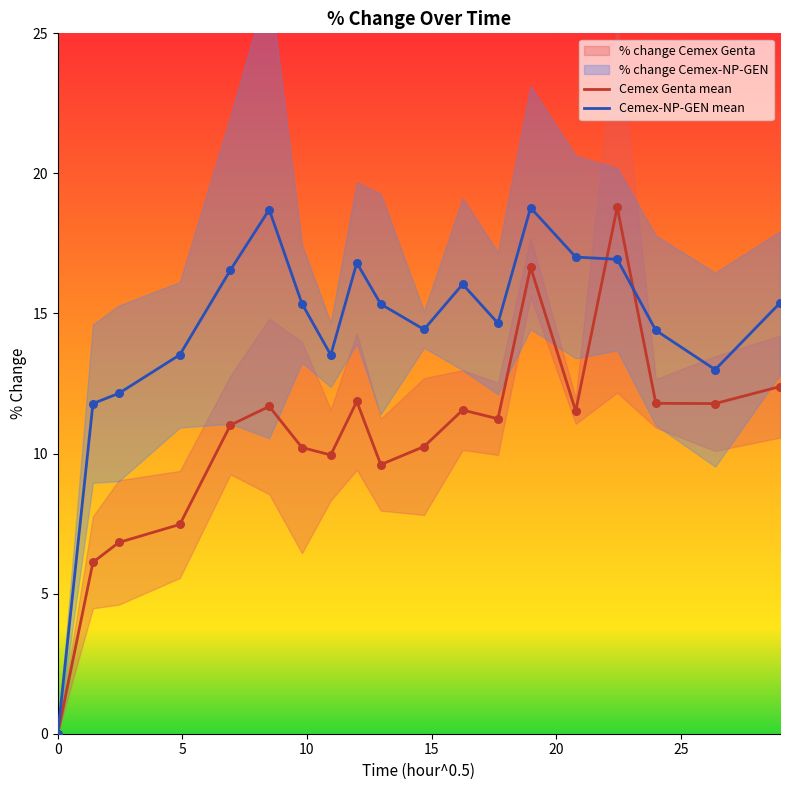

Which series contains the highest Y value?

Cemex Genta mean